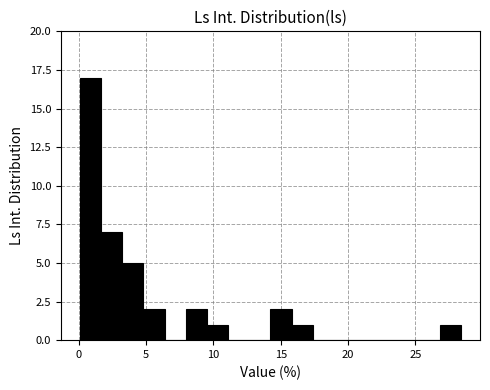

Around what value on the x-axis is the tallest bar? Give the approximate position of its centre, as read against the axis.

1.0